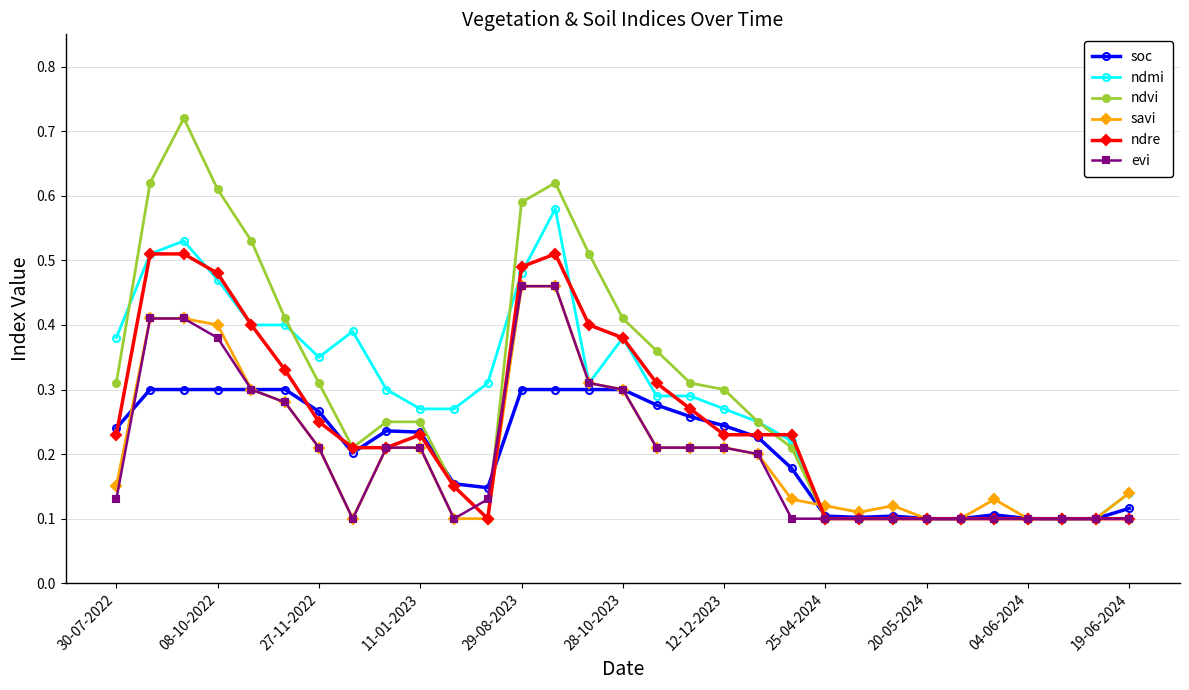

Which series has the largest total across all categories?

ndvi